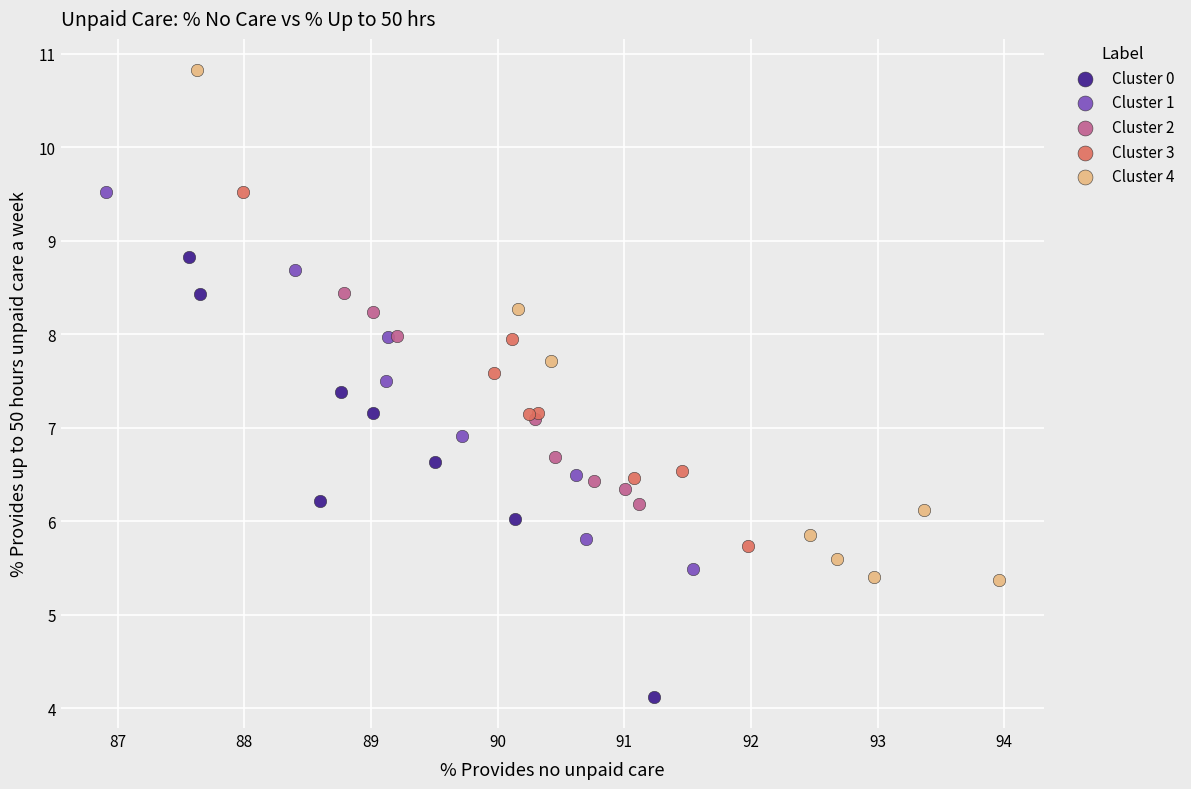

Which series has the widest spread of Y values?

Cluster 4